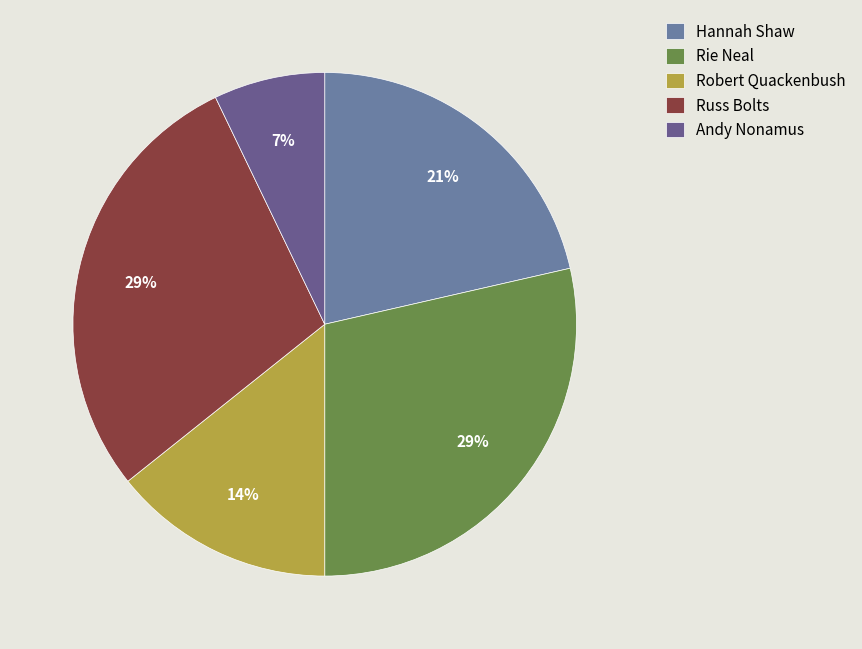

How many segments does this pie chart have?

5